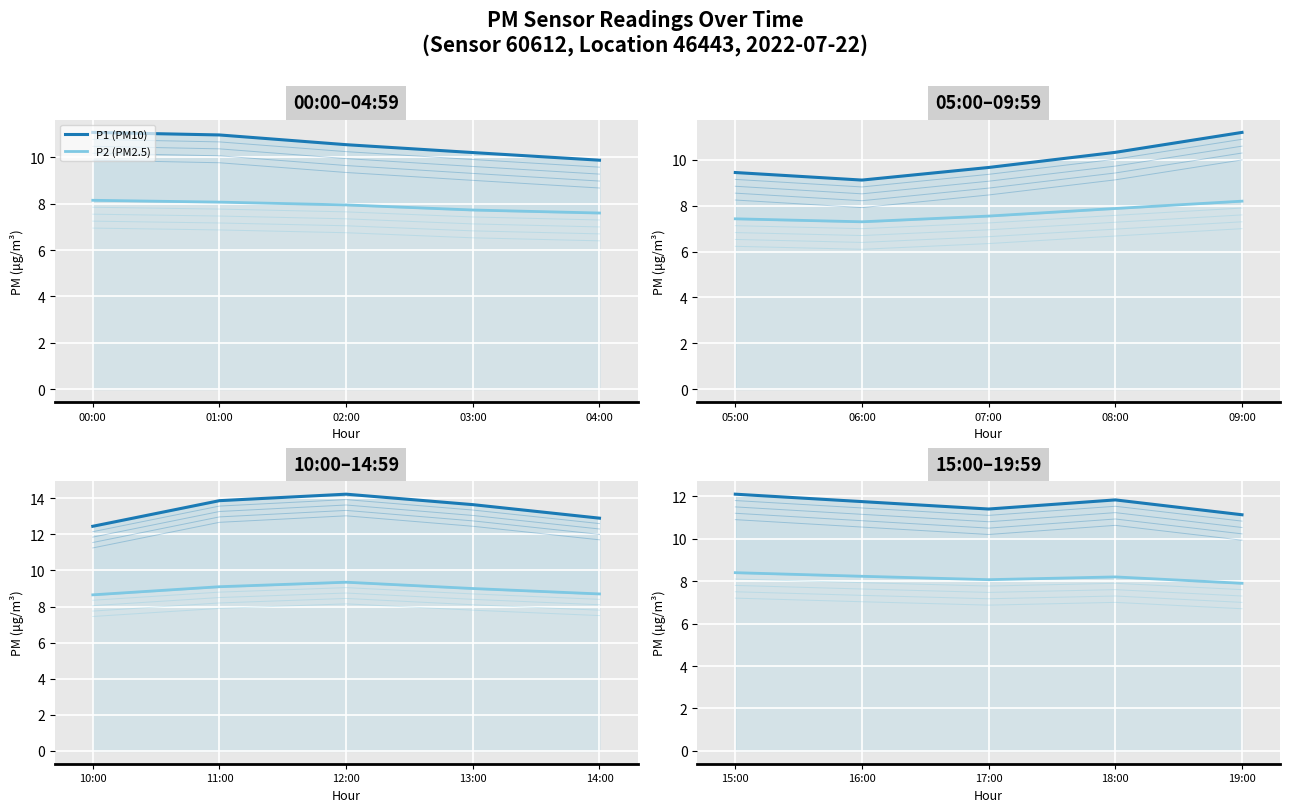

What position from the right is 19:00?

1